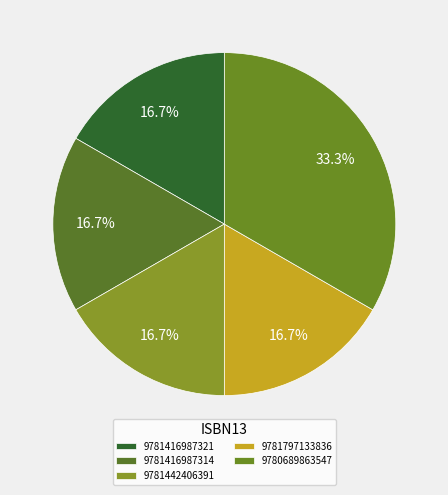

Is it true that 9781416987321 is 11% of the pie?

False